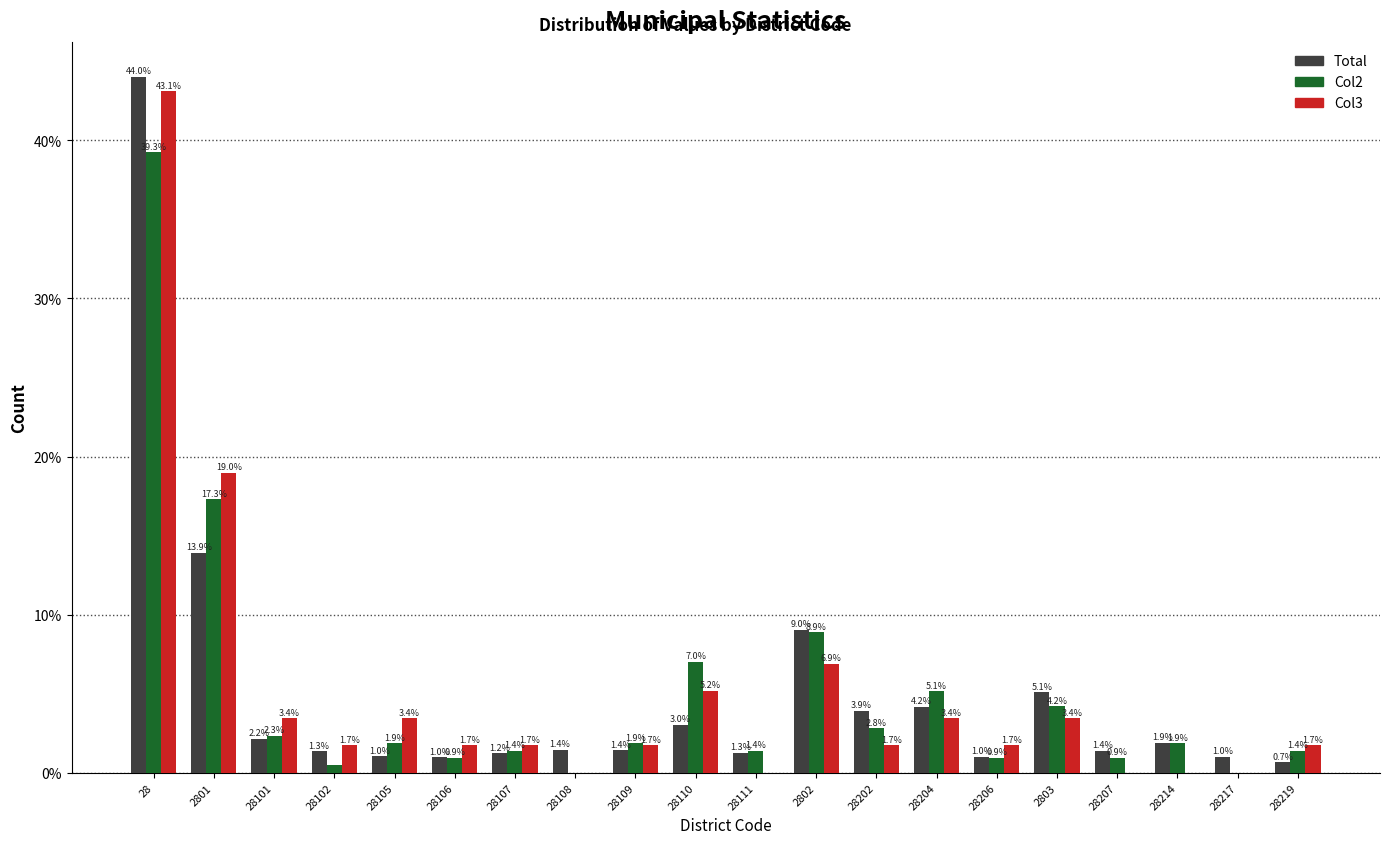

The Col3 series shows 0.7 at 28101. True or false?

False